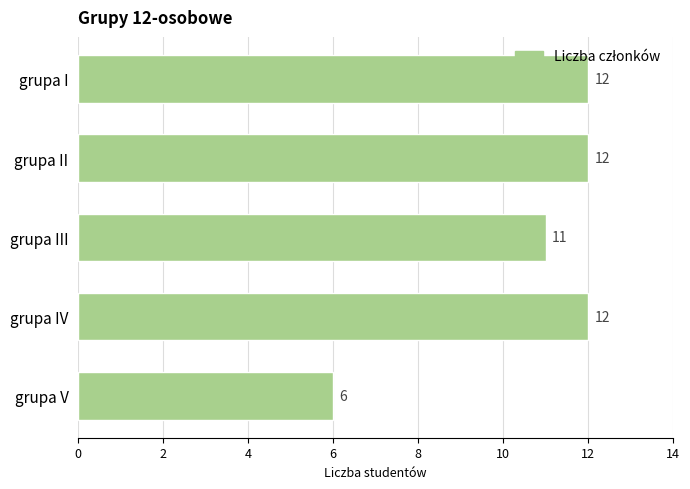

What is the minimum value shown in the chart?

6